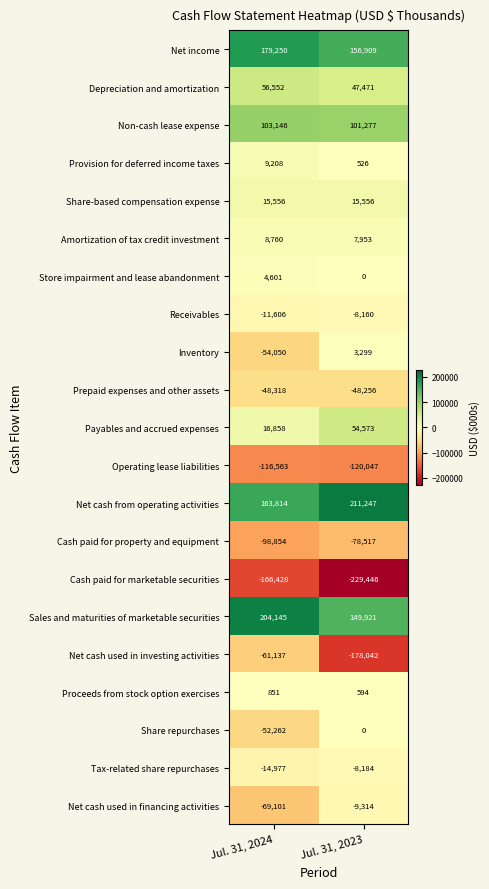

Which category has the highest value in the Receivables series?

Jul. 31, 2023